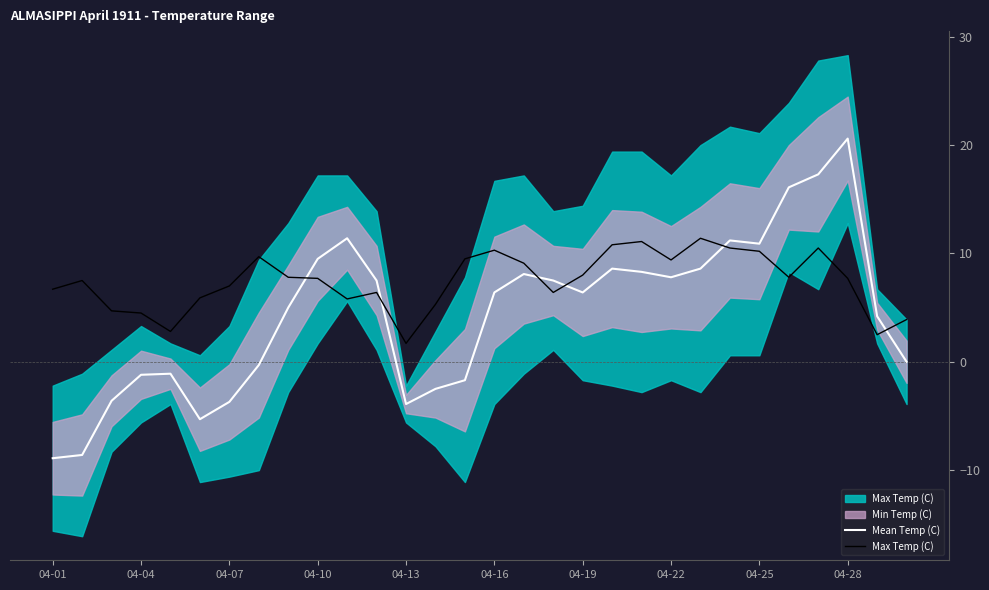

How many times do Max Temp (C) and Mean Temp (C) cross each other?

6